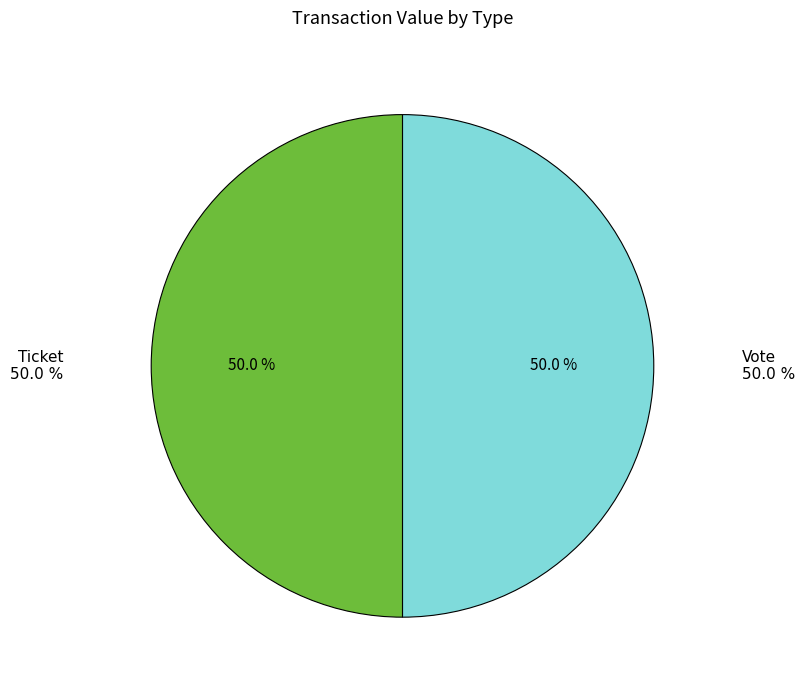

What is the change in value from Vote (io_index=1) to Ticket (io_index=0)?

-1